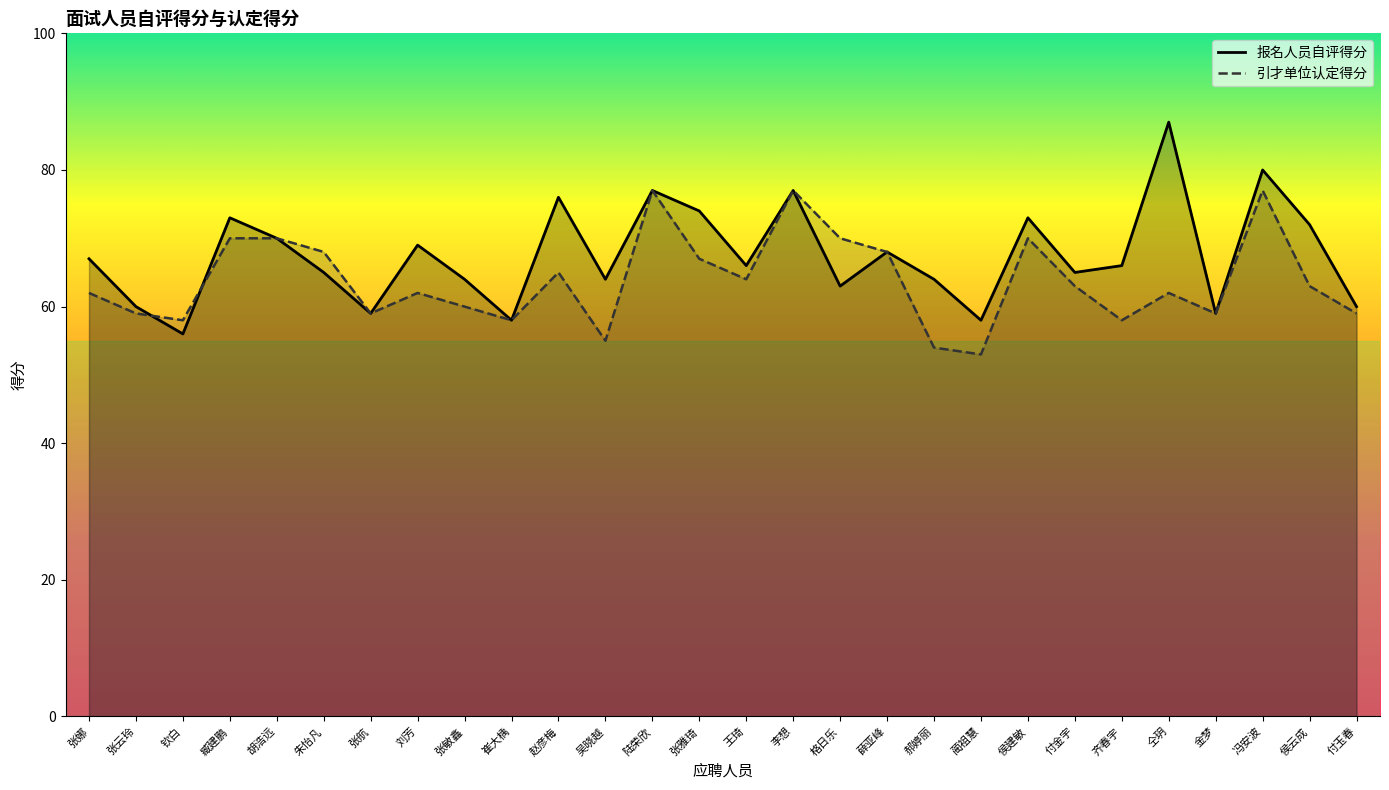

How many values in the 报名人员自评得分 series are below 66?

13